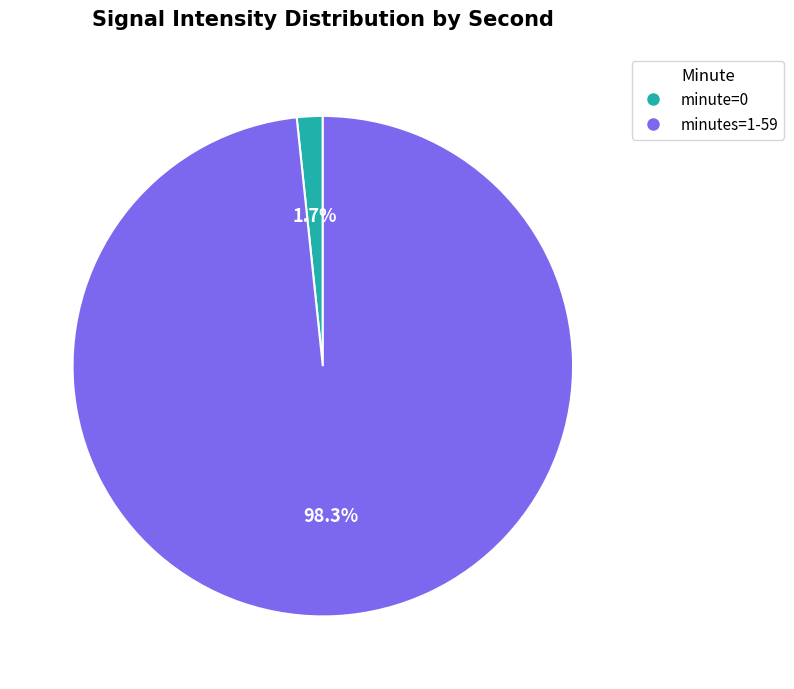

Is there any slice that represents more than half of the pie?

Yes